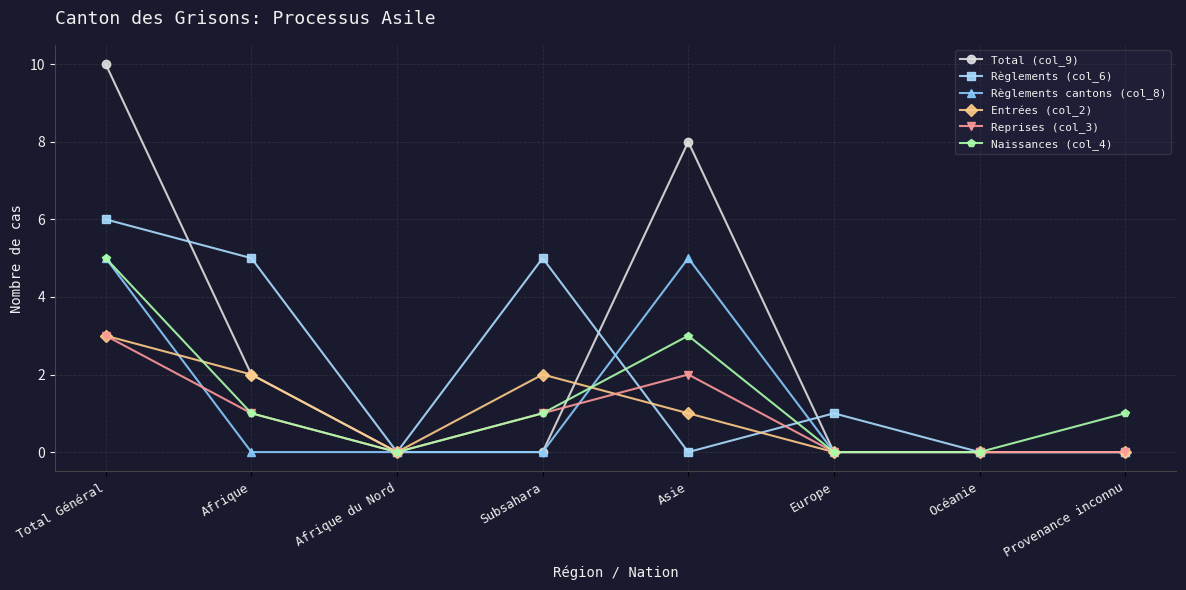

Reading left to right, list all the values displayed in this chart.

Total (col_9): 10	2	0	0	8	0	0	0
Règlements (col_6): 6	5	0	5	0	1	0	0
Règlements cantons (col_8): 5	0	0	0	5	0	0	0
Entrées (col_2): 3	2	0	2	1	0	0	0
Reprises (col_3): 3	1	0	1	2	0	0	0
Naissances (col_4): 5	1	0	1	3	0	0	1